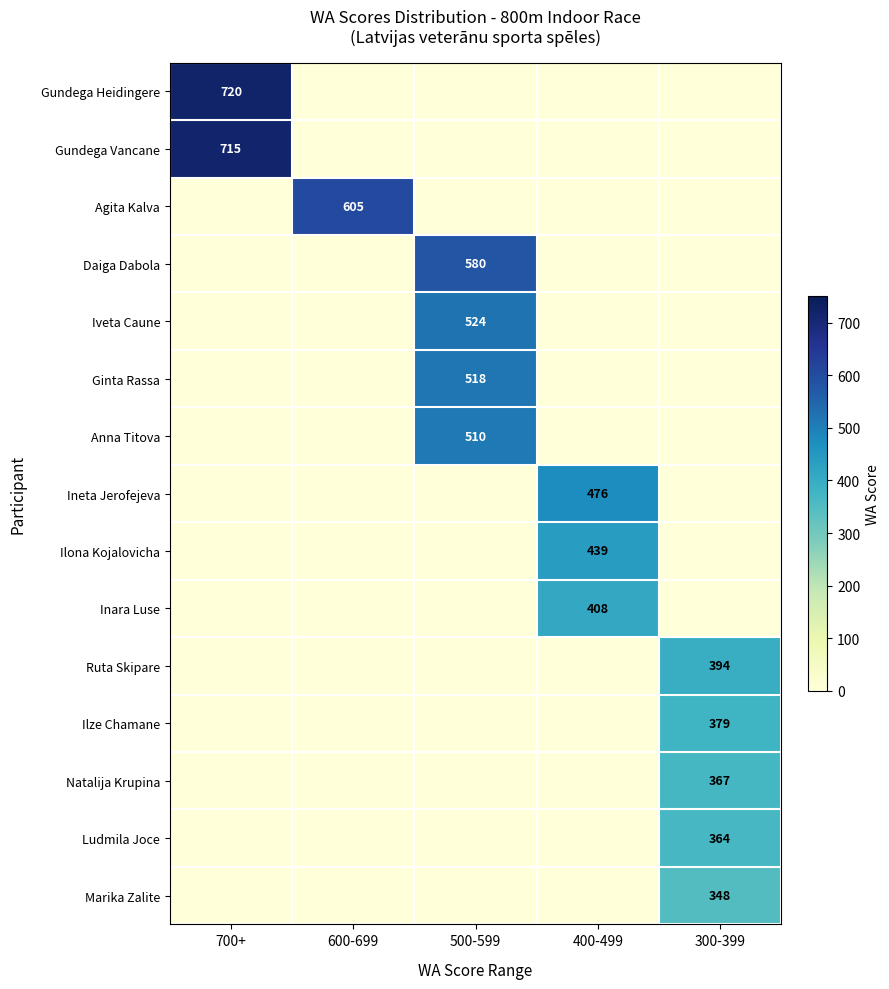

Is the value of Inara Luse at 400-499 greater than the value of Ruta Skipare at 300-399?

Yes